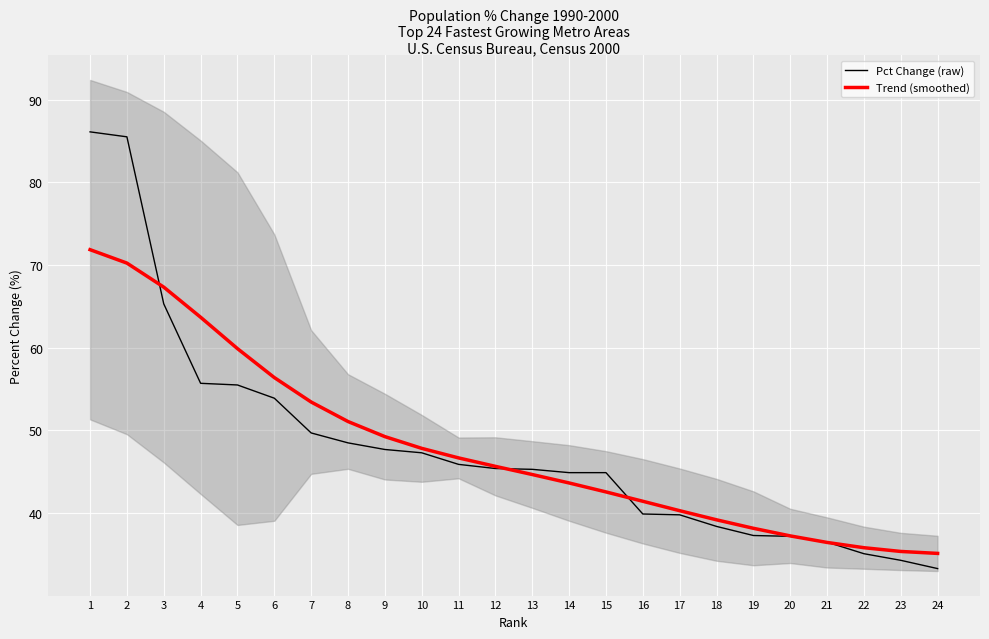

True or false: Pct Change (raw) has more than 0 interior local peaks.

False